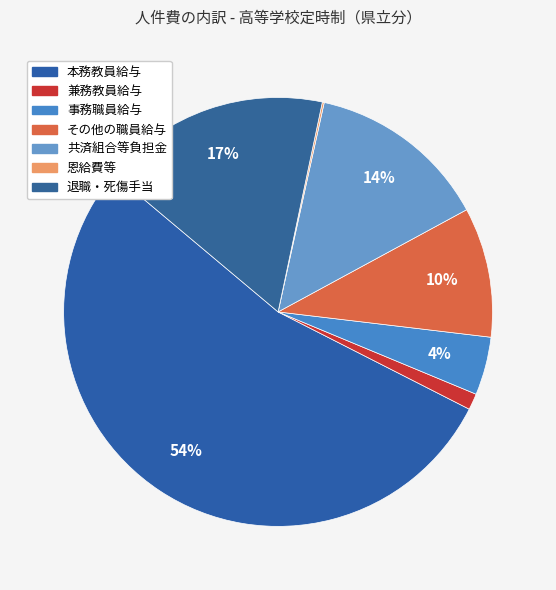

The 本務教員給与 slice represents 54% of the pie. True or false?

True